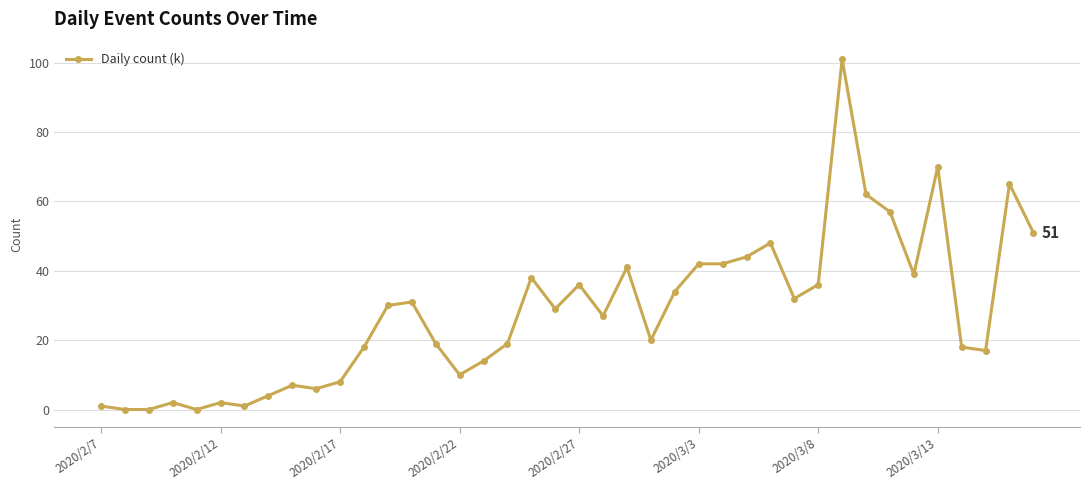

Is this an area chart (filled region under the line)?

No